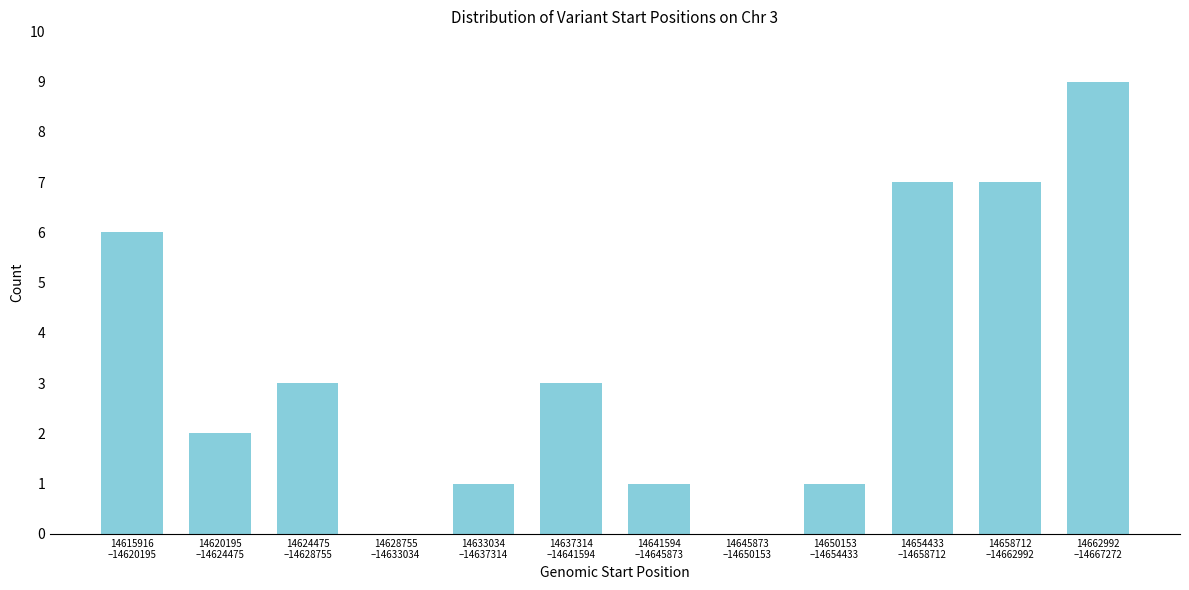

What is the greatest value displayed?

9